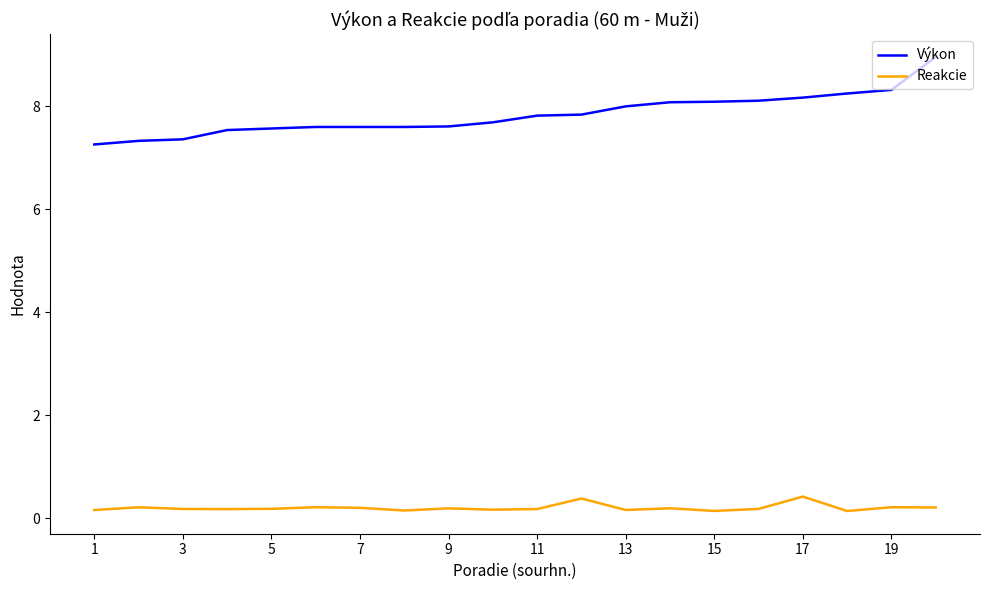

True or false: Reakcie and Výkon cross at least once.

False